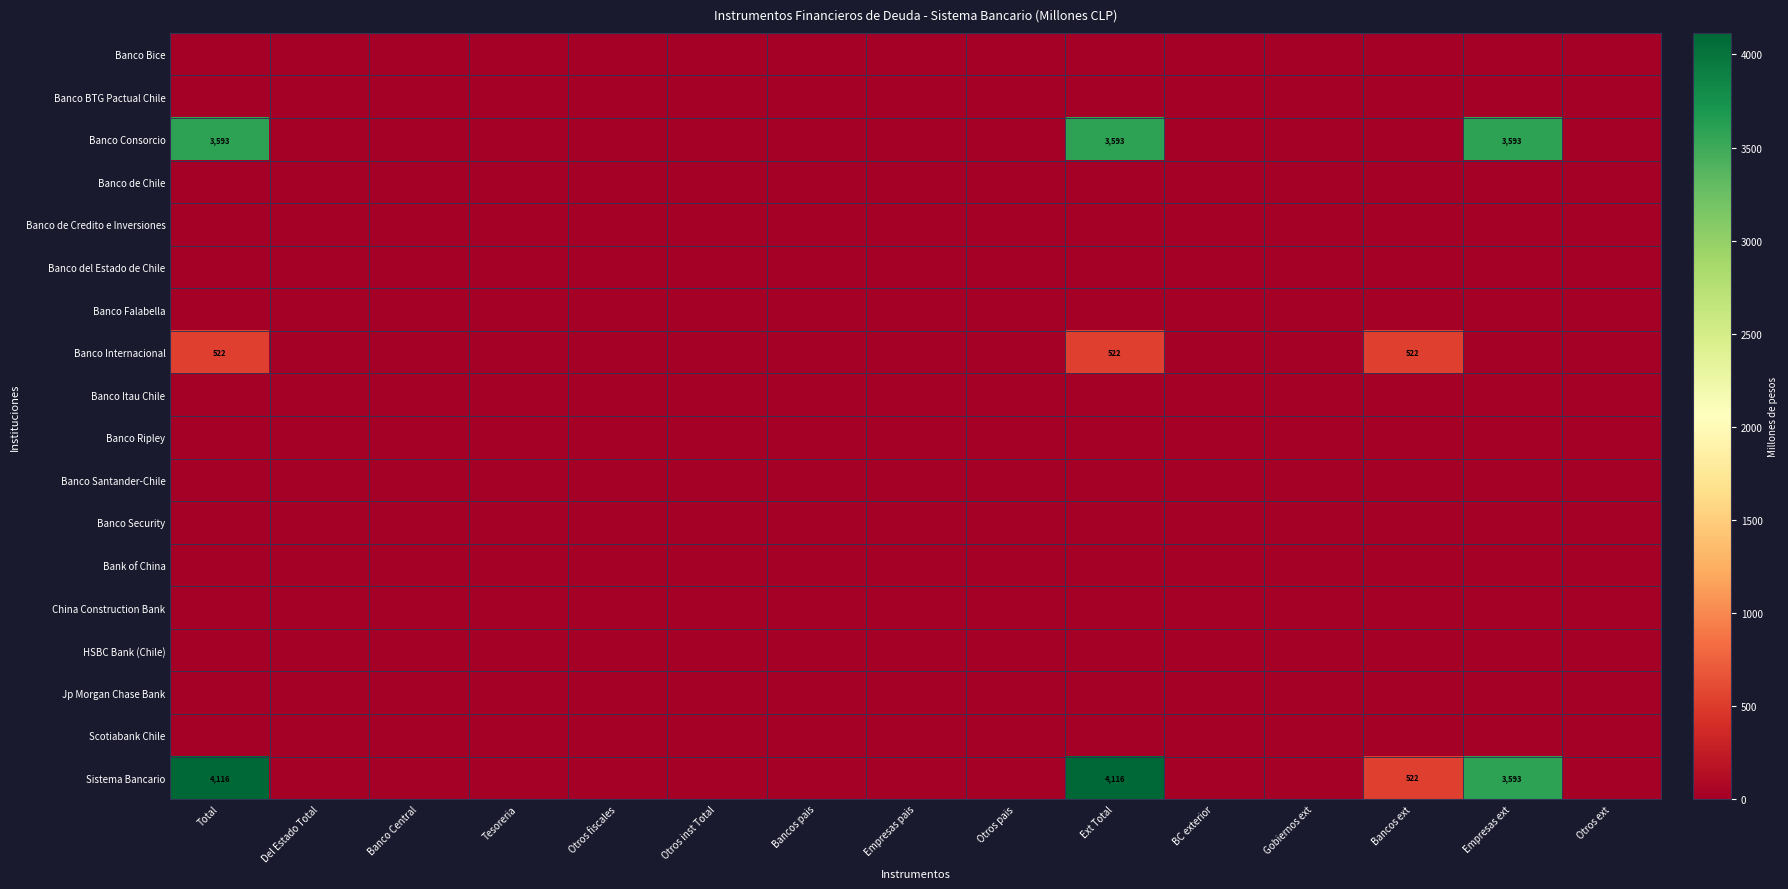

Rank the series by their maximum value, from lowest to highest.

Banco Bice, Banco BTG Pactual Chile, Banco de Chile, Banco de Credito e Inversiones, Banco del Estado de Chile, Banco Falabella, Banco Itau Chile, Banco Ripley, Banco Santander-Chile, Banco Security, Bank of China, China Construction Bank, HSBC Bank (Chile), Jp Morgan Chase Bank, Scotiabank Chile, Banco Internacional, Banco Consorcio, Sistema Bancario